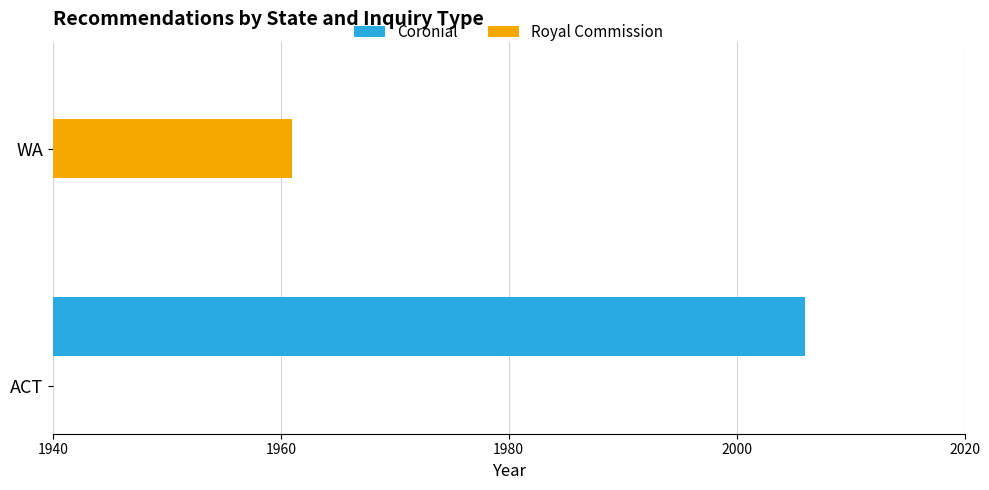

The value of Royal Commission at WA is 3493. True or false?

False